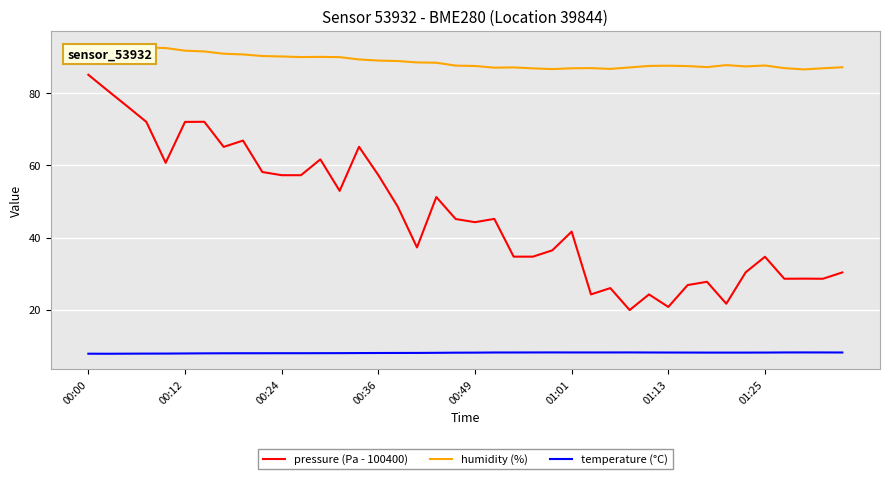

Which series has the largest total across all categories?

humidity (%)